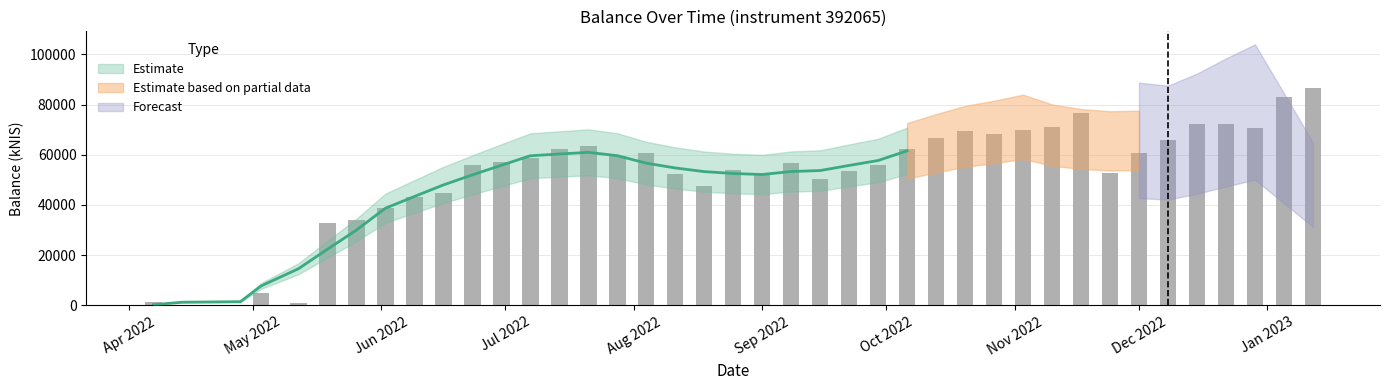

Are the bars grouped side by side (vs. stacked)?

No